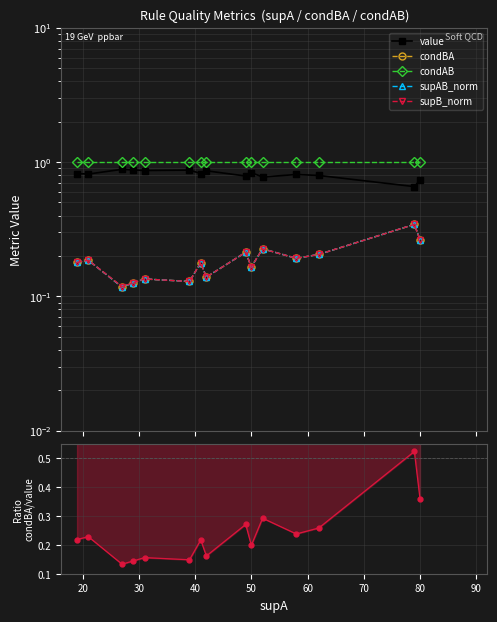

Rank the series by their maximum value, from highest to lowest.

condAB, value, condBA/value, condBA, supAB_norm, supB_norm